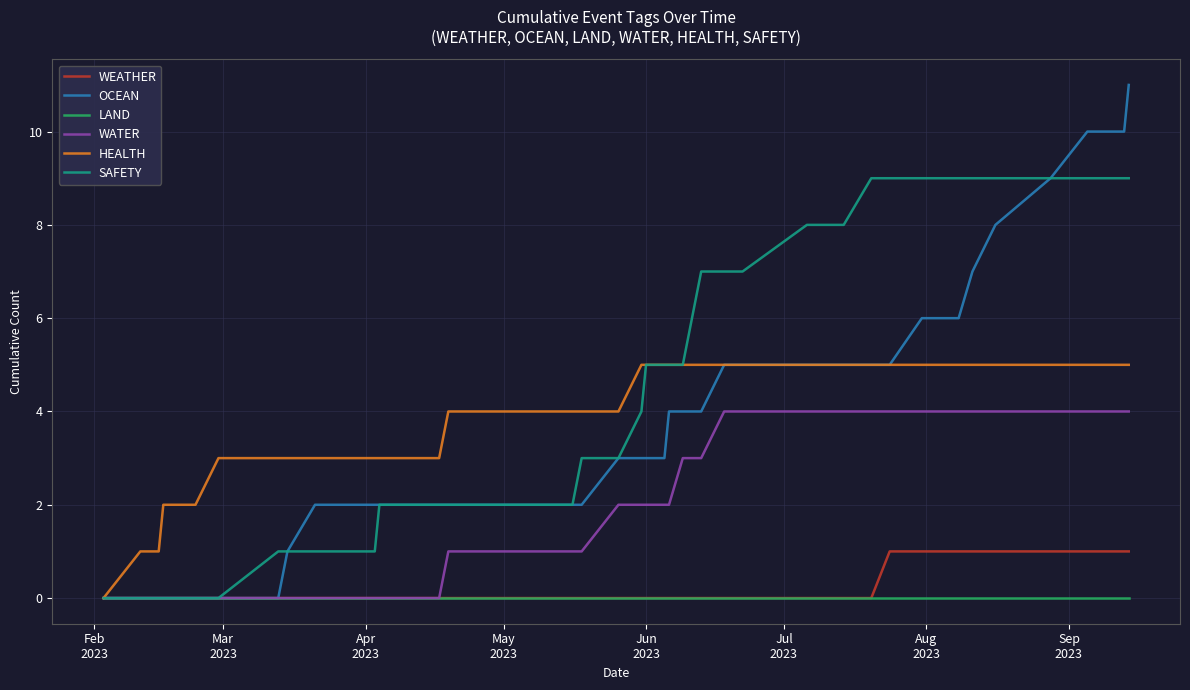

Which series has the largest total across all categories?

SAFETY